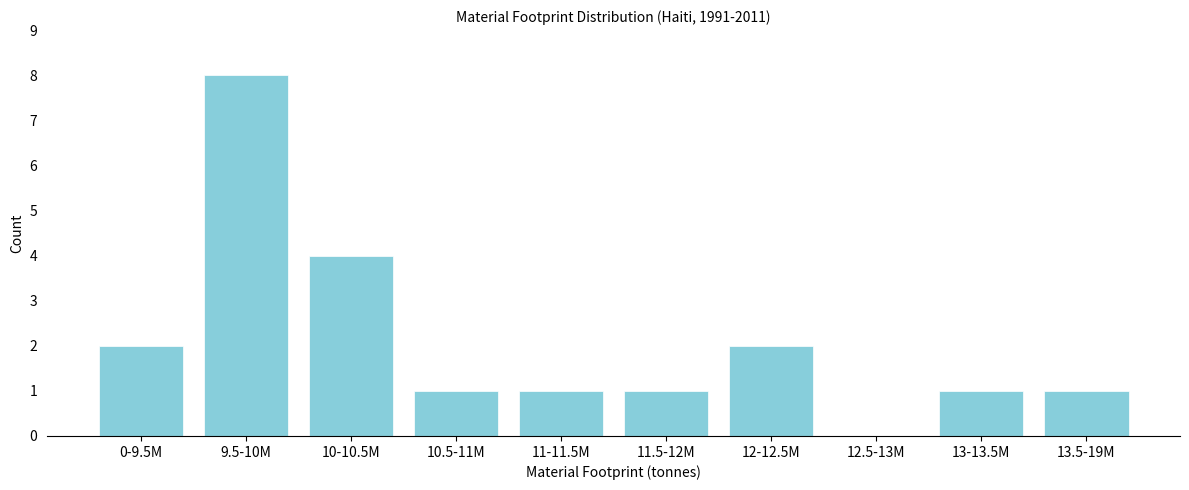

Reading right to left, transcribe all the data shown in this chart.

13.5-19M=1	13-13.5M=1	12.5-13M=0	12-12.5M=2	11.5-12M=1	11-11.5M=1	10.5-11M=1	10-10.5M=4	9.5-10M=8	0-9.5M=2